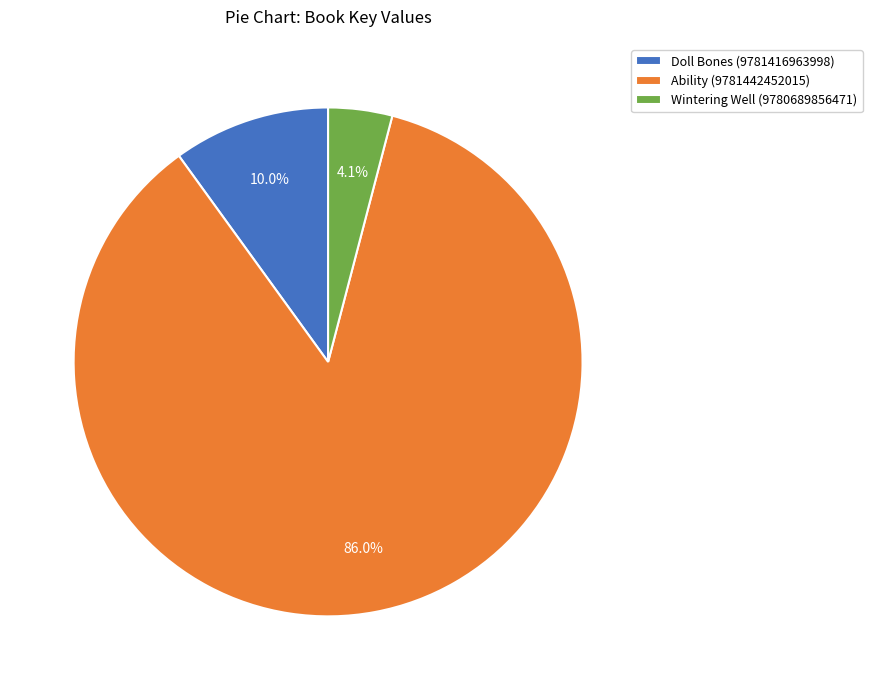

What is the total percentage of Ability (9781442452015) and Doll Bones (9781416963998)?

95.9%